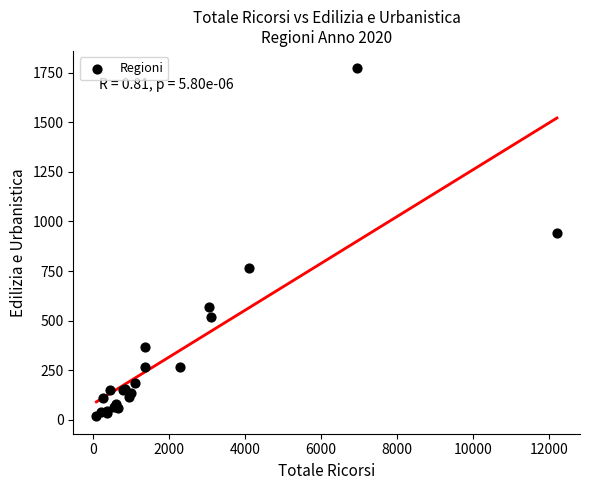

What Y value in the scatter plot is closest to 895?

943